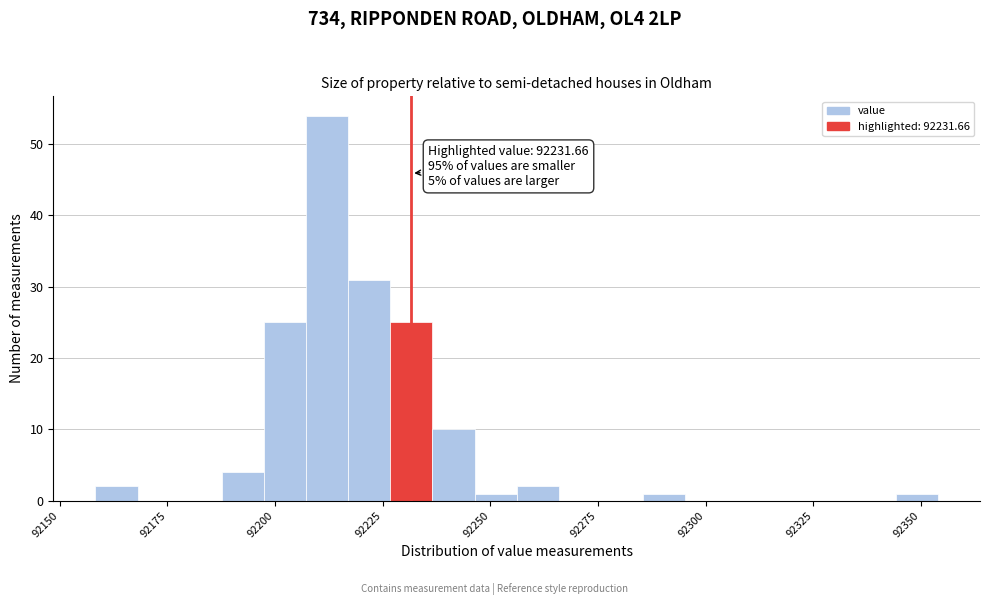

Read against the x-axis, roughly where is the centre of the tallest bar?

92210